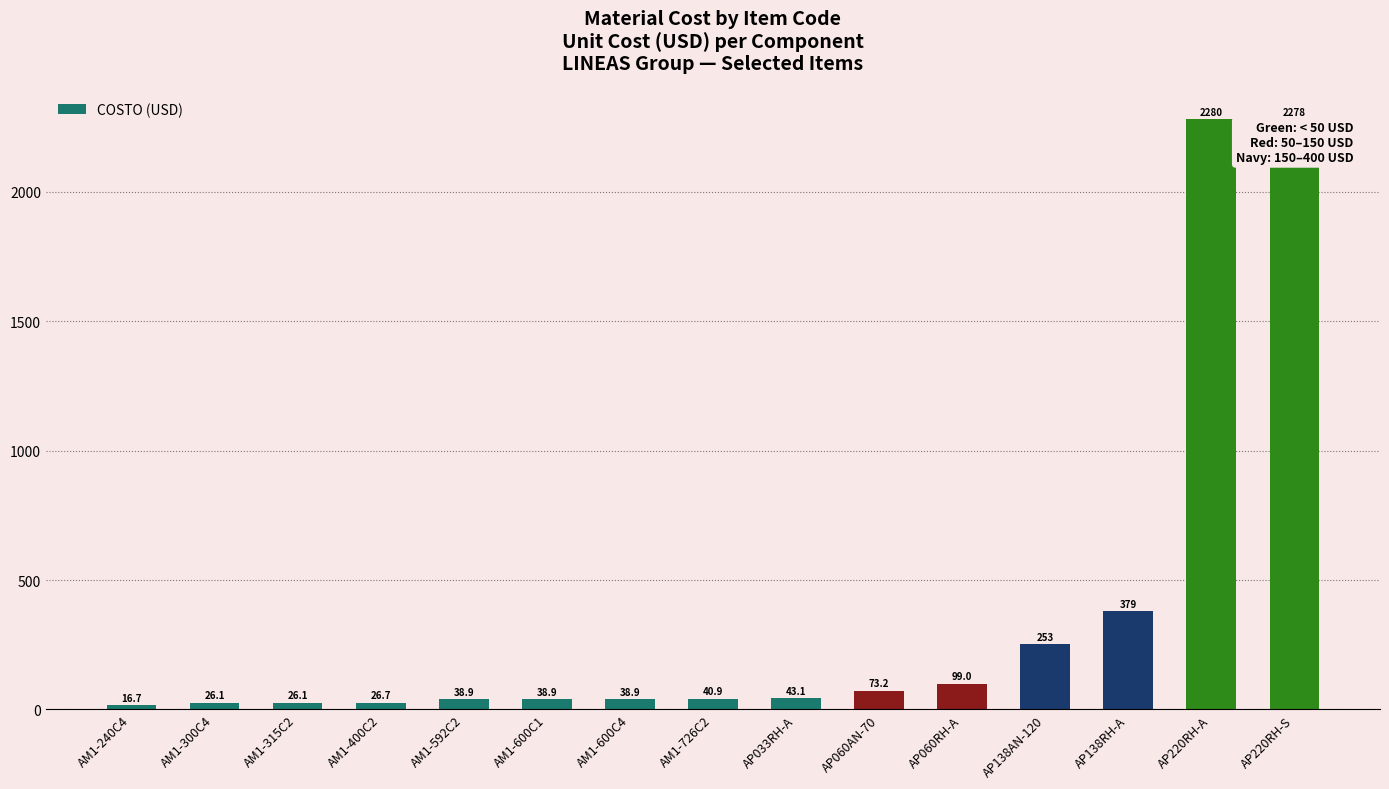

How many distinct data groups are displayed?

1